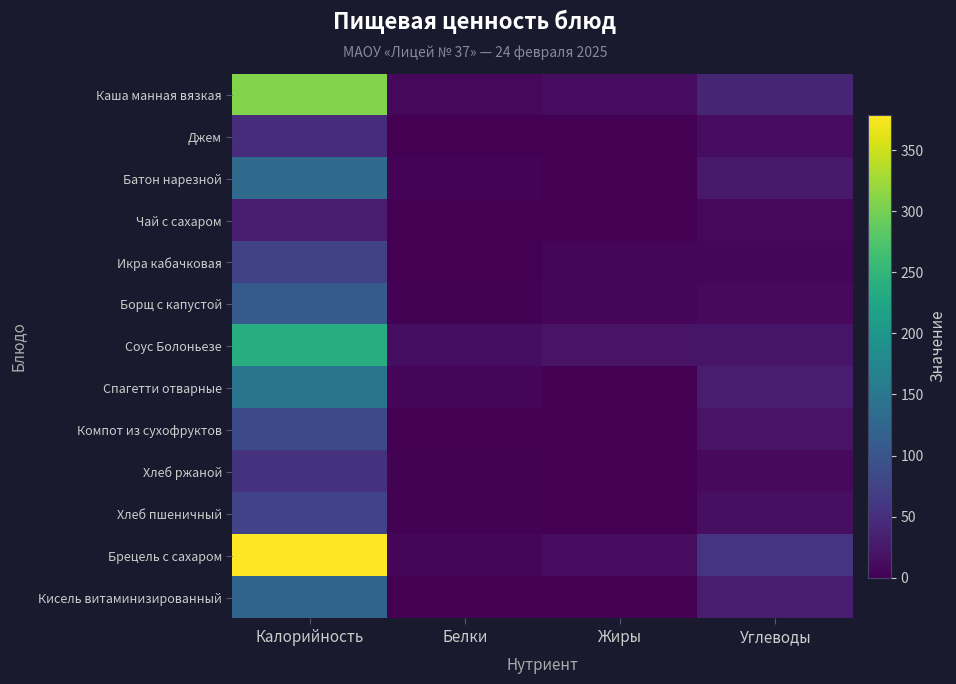

Reading left to right, extract all data points from this chart.

Каша манная вязкая: Калорийность=307.3	Белки=8.4	Жиры=13.0	Углеводы=39.0
Джем: Калорийность=48.4	Белки=0.1	Жиры=0.0	Углеводы=12.0
Батон нарезной: Калорийность=131.0	Белки=3.8	Жиры=1.4	Углеводы=25.7
Чай с сахаром: Калорийность=30.0	Белки=0.1	Жиры=0.0	Углеводы=7.5
Икра кабачковая: Калорийность=74.4	Белки=1.2	Жиры=5.6	Углеводы=4.8
Борщ с капустой: Калорийность=106.7	Белки=2.0	Жиры=5.6	Углеводы=9.6
Соус Болоньезе: Калорийность=236.4	Белки=14.1	Жиры=19.5	Углеводы=21.2
Спагетти отварные: Калорийность=146.4	Белки=5.7	Жиры=0.7	Углеводы=29.3
Компот из сухофруктов: Калорийность=84.4	Белки=0.4	Жиры=0.0	Углеводы=20.7
Хлеб ржаной: Калорийность=56.1	Белки=2.0	Жиры=0.4	Углеводы=10.0
Хлеб пшеничный: Калорийность=75.8	Белки=2.4	Жиры=0.2	Углеводы=14.9
Брецель с сахаром: Калорийность=379.1	Белки=6.9	Жиры=13.0	Углеводы=58.6
Кисель витаминизированный: Калорийность=122.0	Белки=1.4	Жиры=0.0	Углеводы=29.0